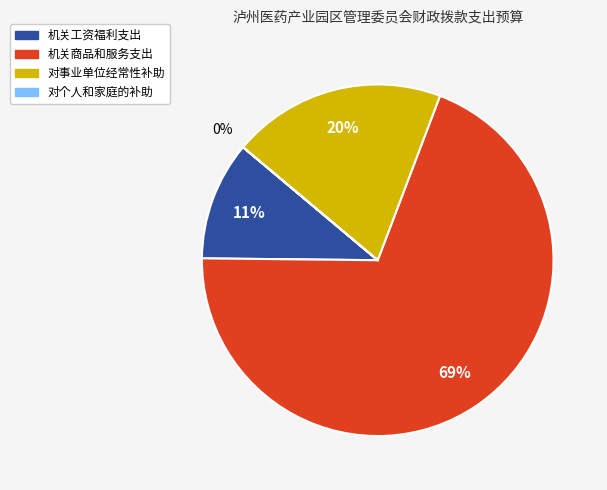

True or false: 机关工资福利支出 accounts for 11% of the total.

True